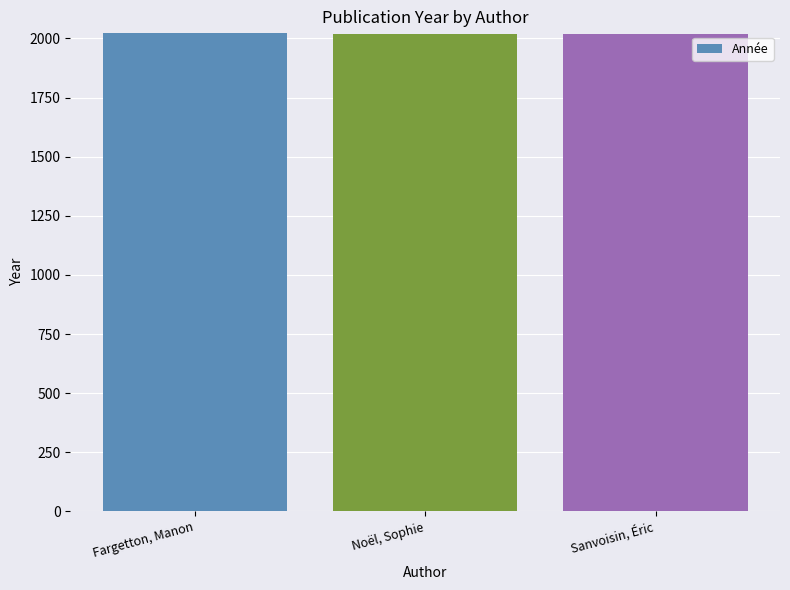

What is the difference between the maximum and minimum values?

5